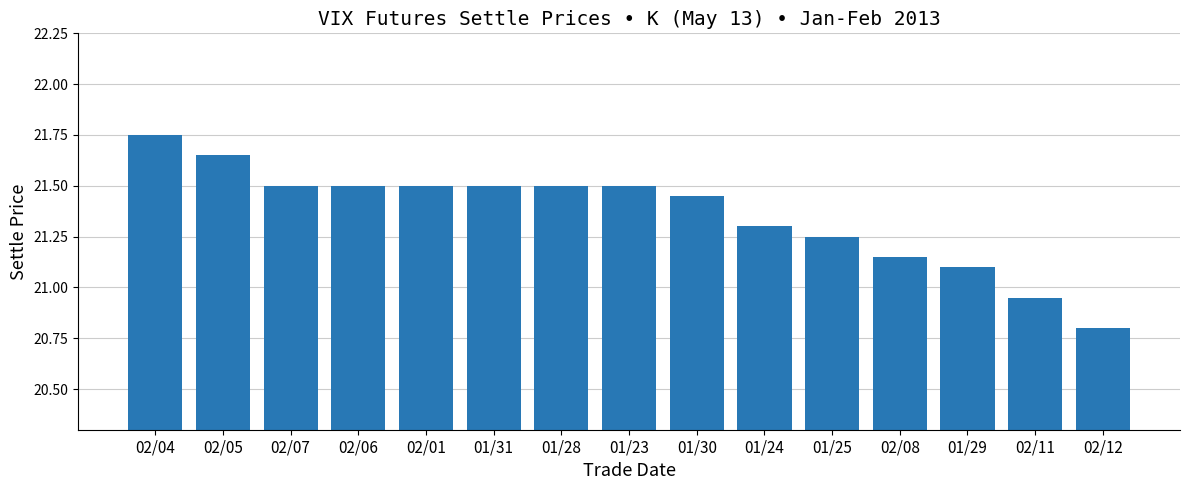

Approximately how many times larger is the value at 01/31 compared to 02/11?

1.0